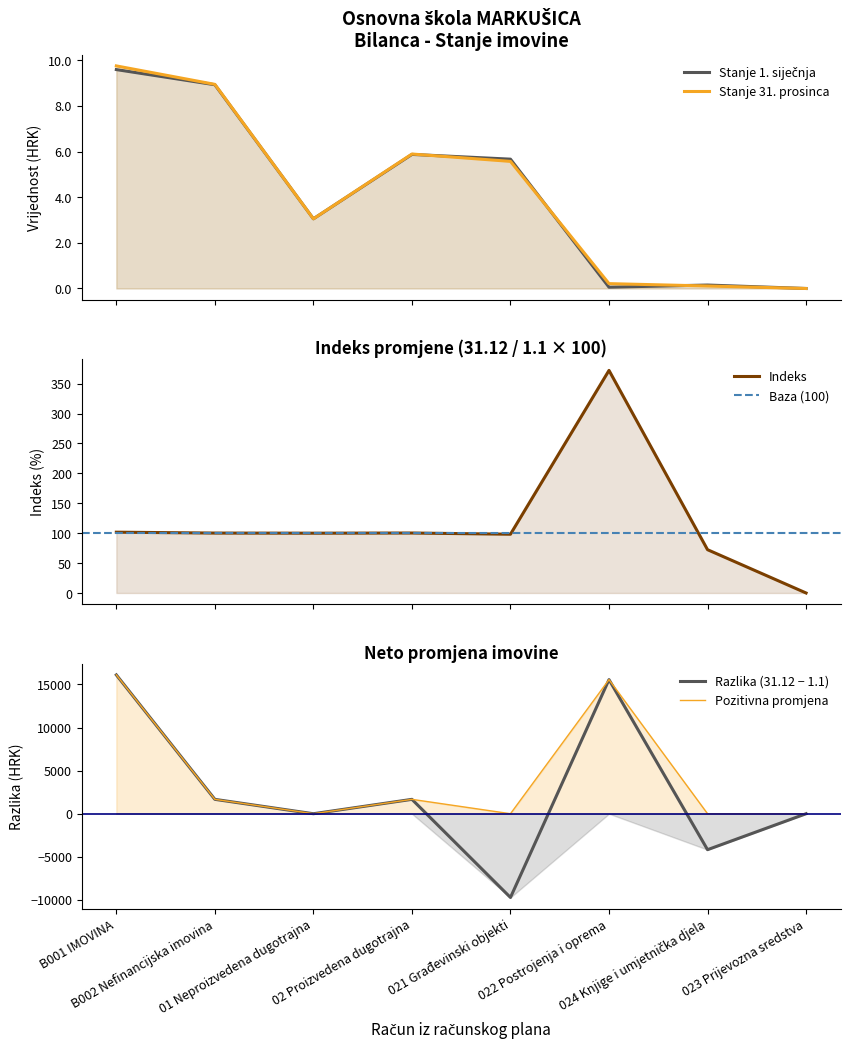

How many interior local peaks does the Stanje 31. prosinca series have?

1